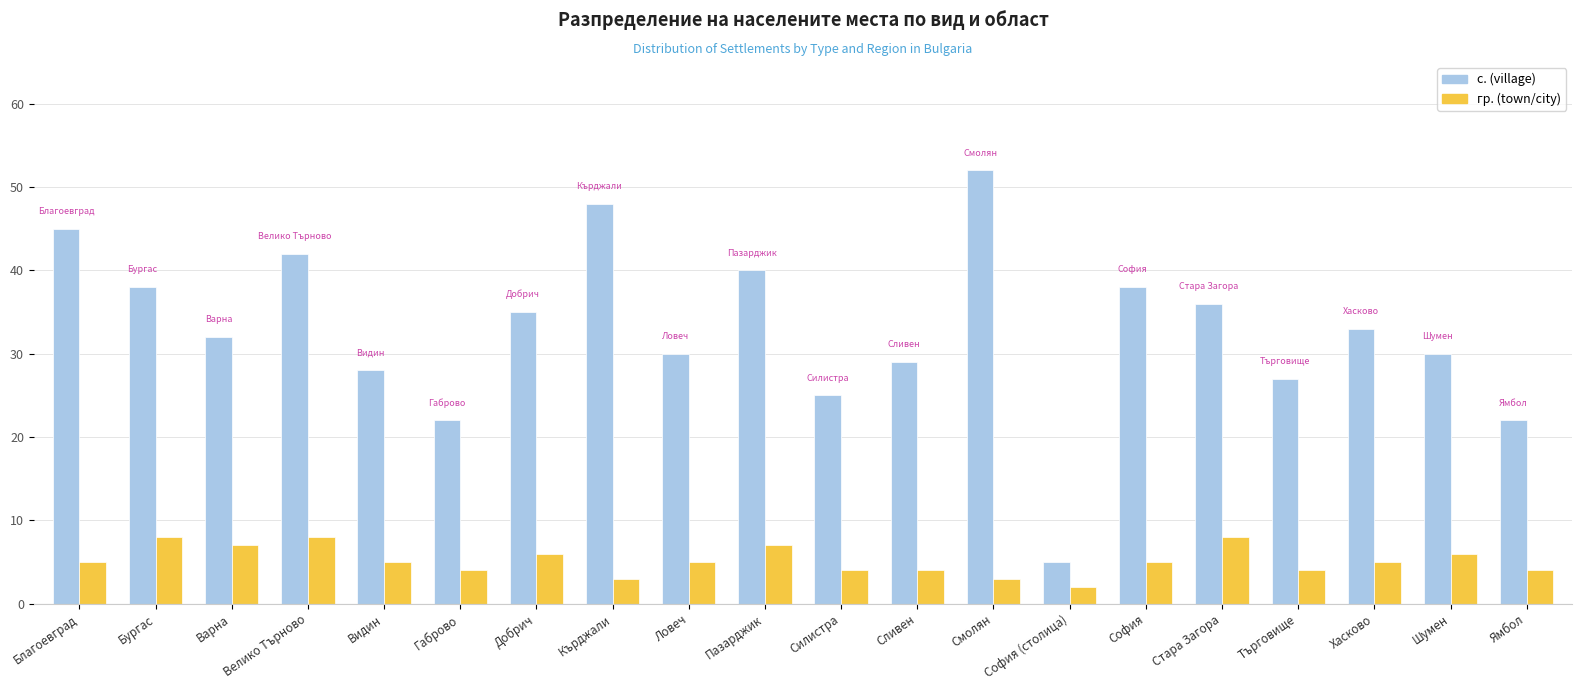

How many data points does each series have?

20